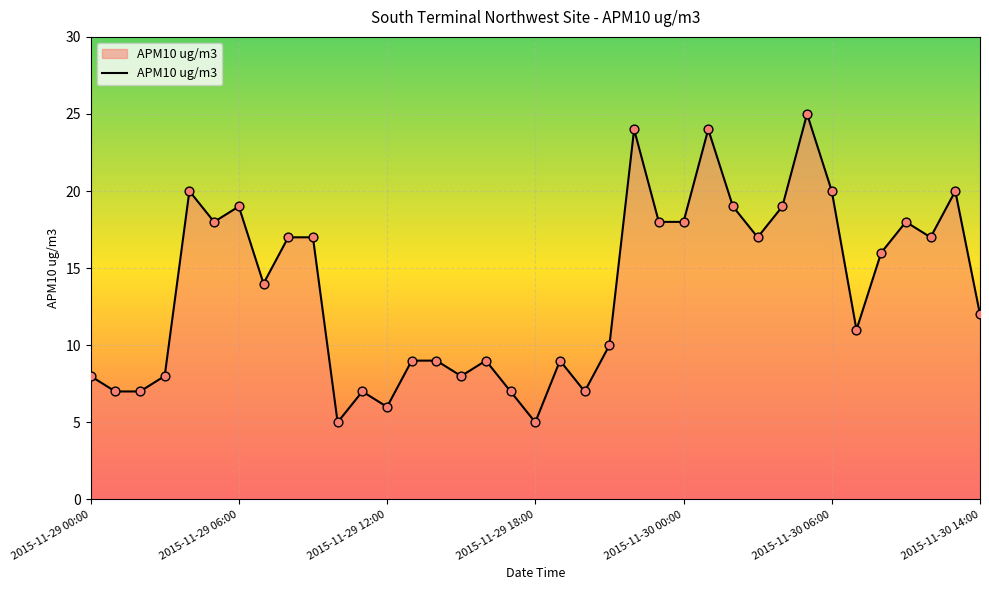

What is the smallest value displayed?

5